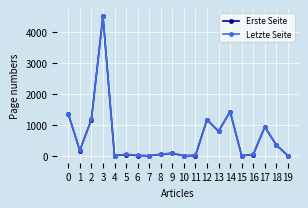

Where is the first local maximum for Erste Seite?

3